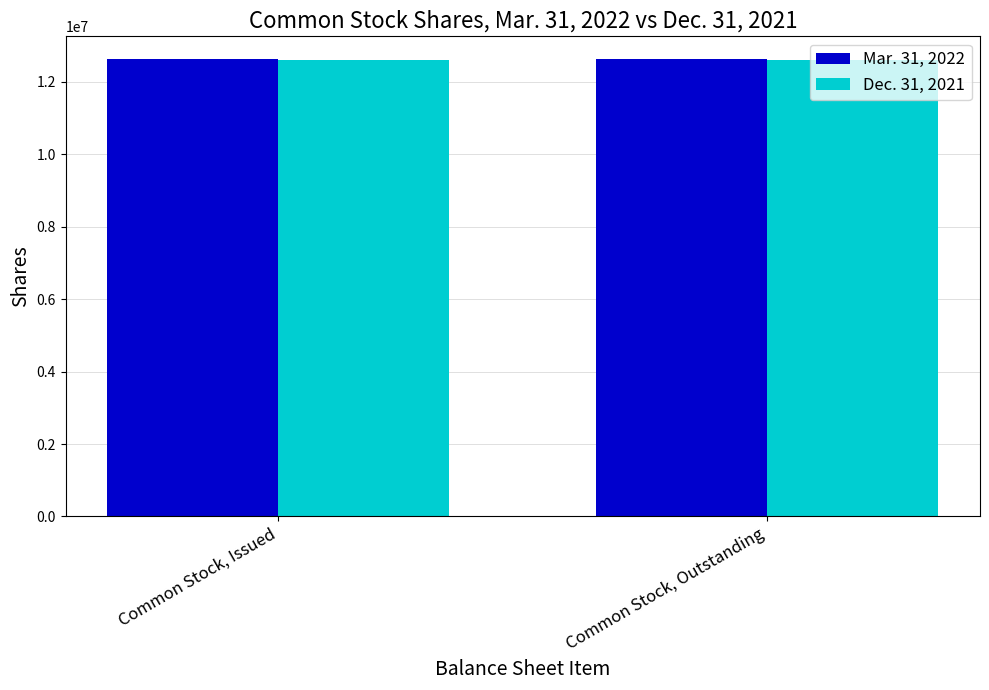

List the series in order of their overall mean, lowest first.

Dec. 31, 2021, Mar. 31, 2022